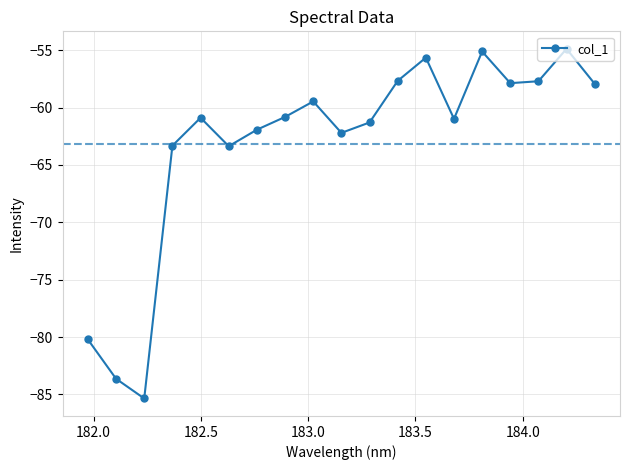

How many data points are less than -60?

11